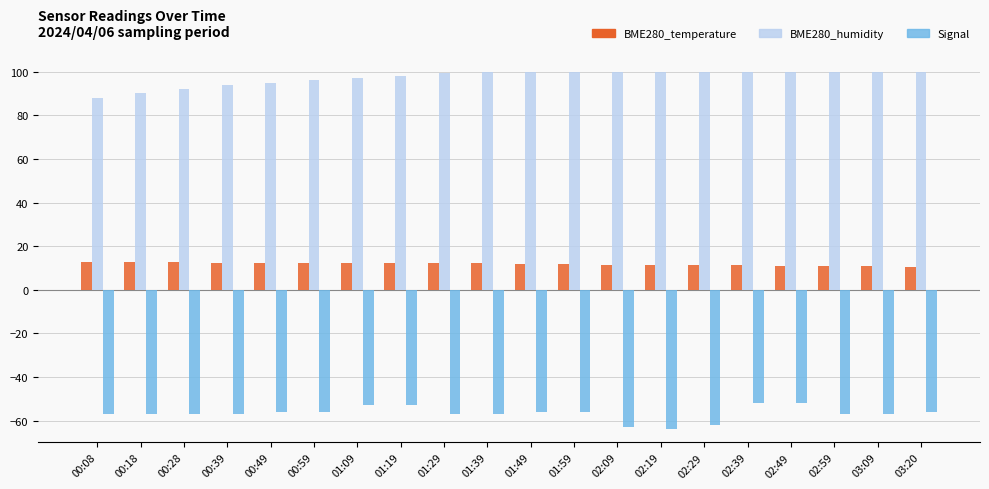

What is the difference between the Signal values at 02:09 and 01:49?

7.0